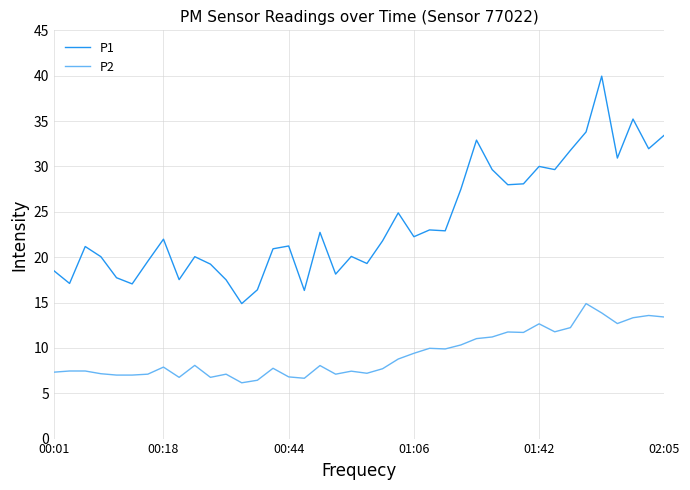

What is the maximum value shown in the chart?

40.0